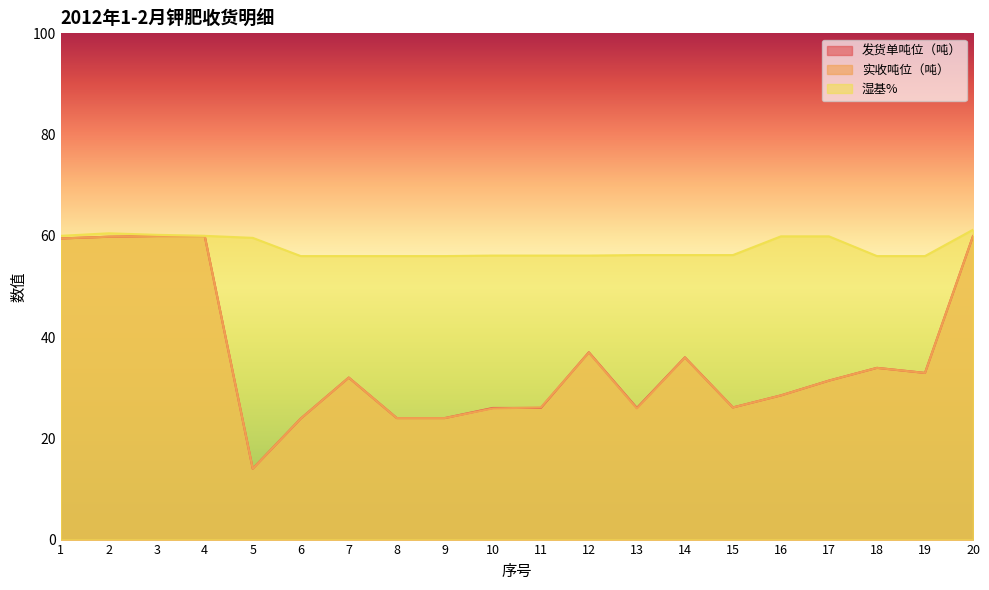

How many values in the 湿基% series exceed 56?

14